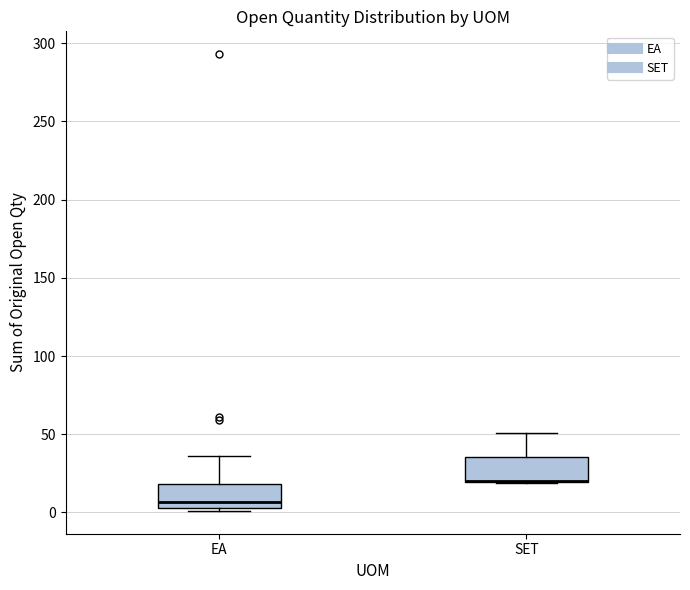

Where is the upper edge of the box for SET on the y-axis? The values are not printed on the chart, so give them approximately, as read against the axis.

35